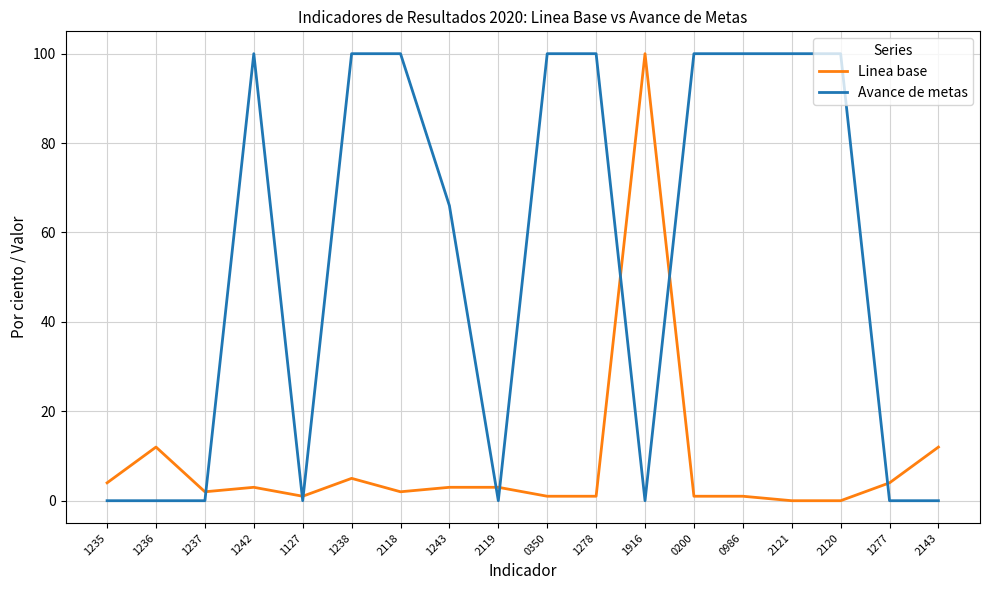

What is the spread (max minus min) of values at 1277?

4